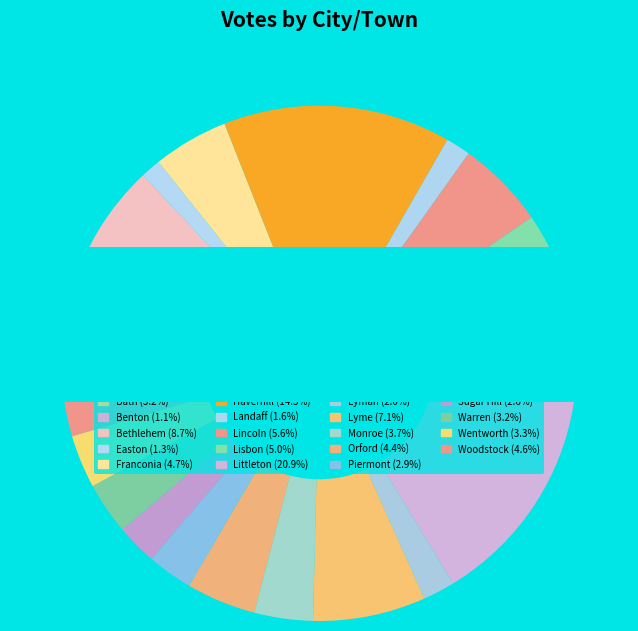

The Orford slice represents 4% of the pie. True or false?

True